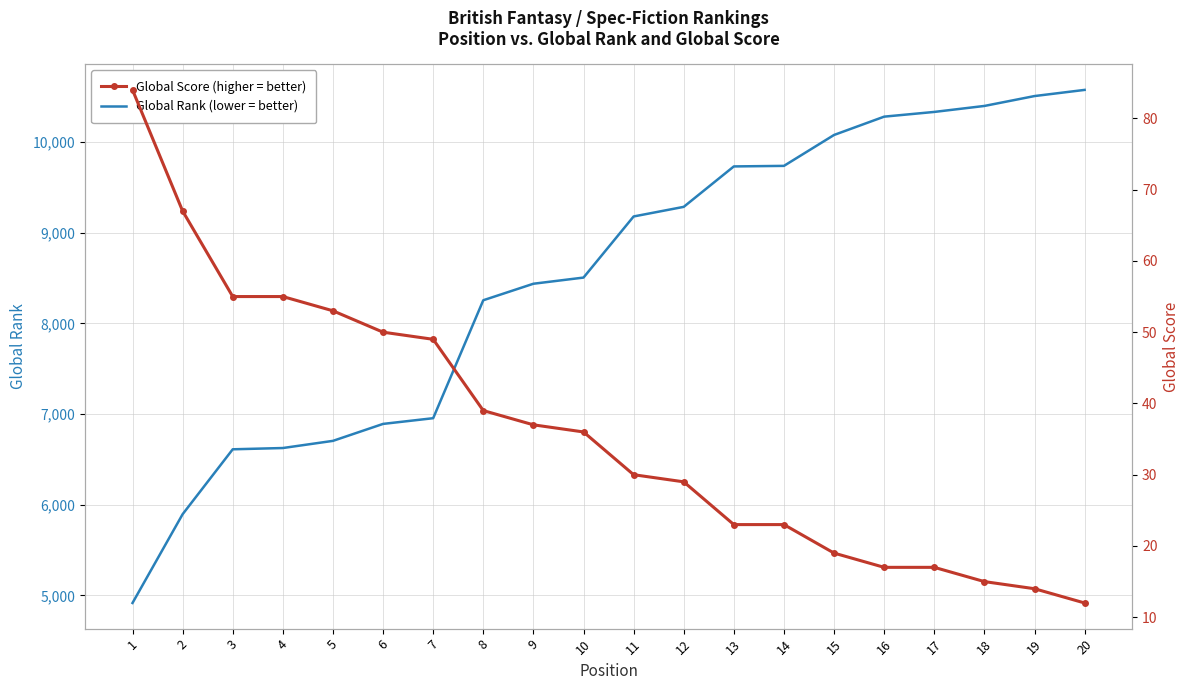

What is the spread (max minus min) of values at 19?

10493